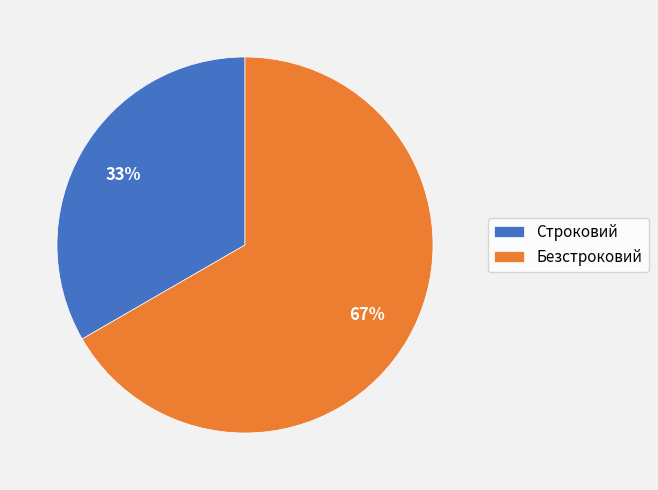

How many segments does this pie chart have?

2